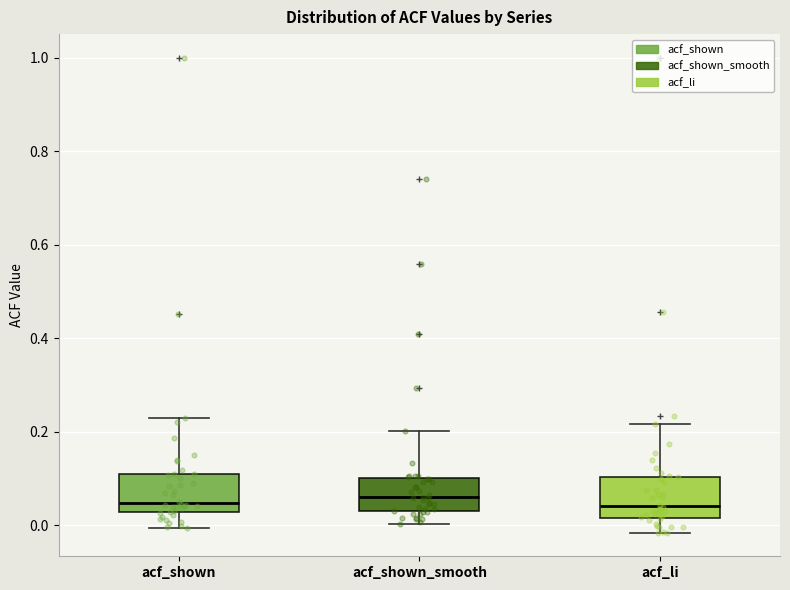

Reading left to right, transcribe this box plot: for each box, give where its median line is, the range the box spans, and where its two whiskers end, as read against the y-axis. The values are not printed on the chart, so give them approximately, as read against the axis.

acf_shown: median 0.04, box 0.02 to 0.10, whiskers 0.00 to 0.22
acf_shown_smooth: median 0.06, box 0.04 to 0.10, whiskers 0.00 to 0.20
acf_li: median 0.04, box 0.02 to 0.10, whiskers -0.02 to 0.22